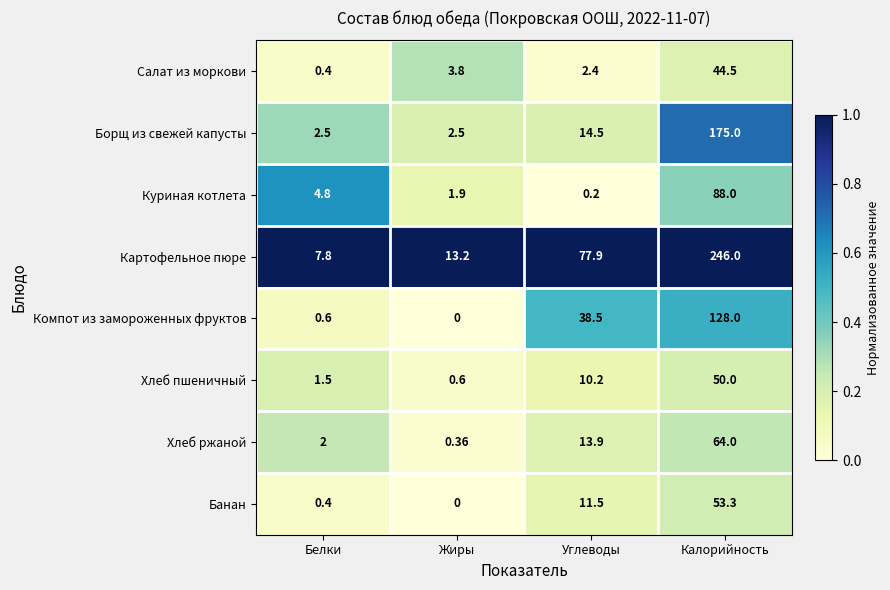

At which label is Хлеб ржаной closest to 32?

Углеводы